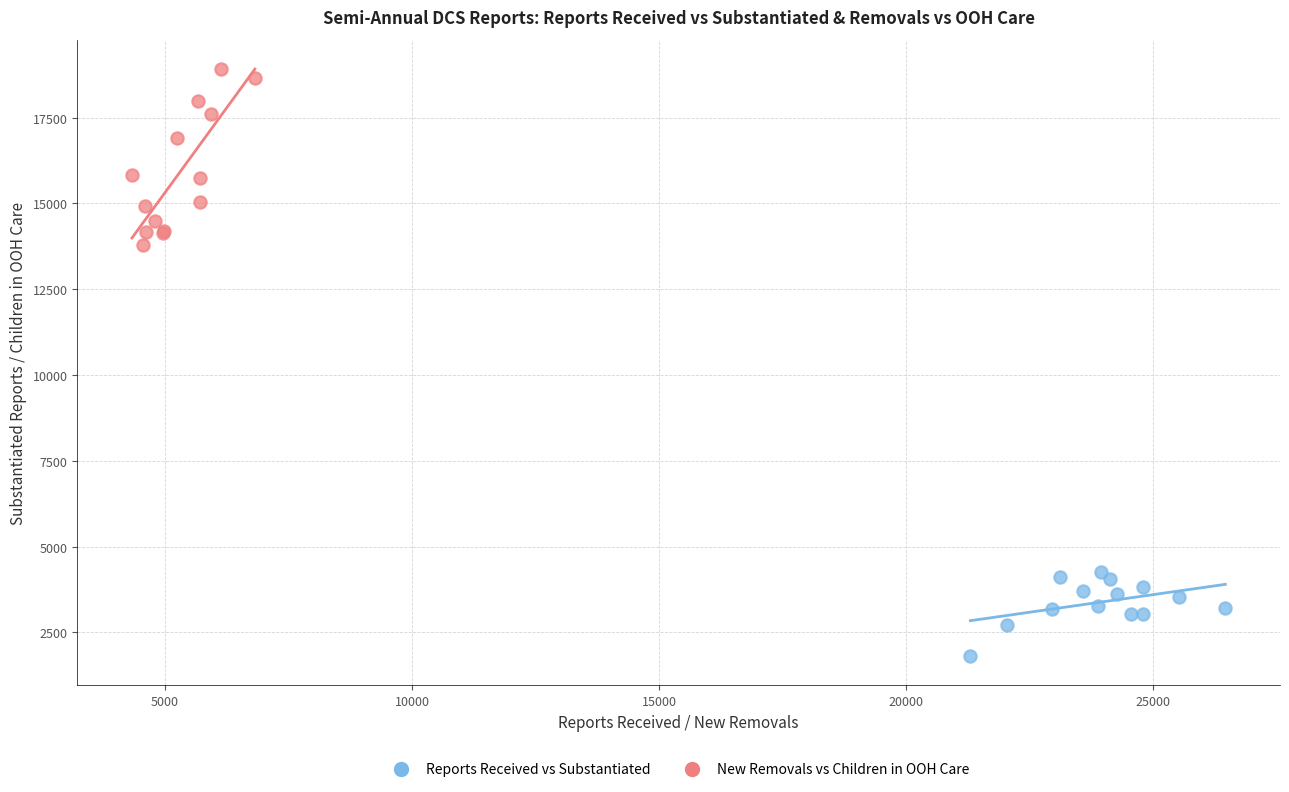

Which series contains the lowest Y value?

Reports Received vs Substantiated